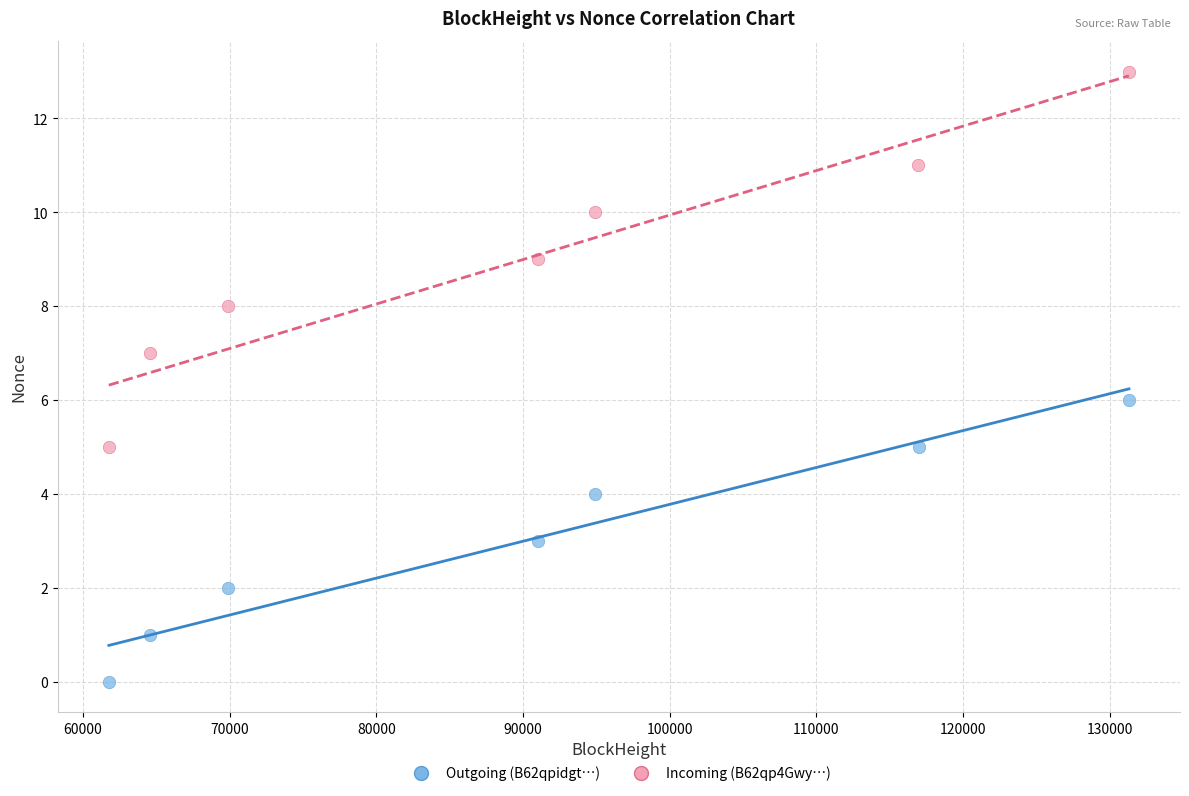

What are all the series names shown in the legend?

Outgoing (B62qpidgt…), Incoming (B62qp4Gwy…)